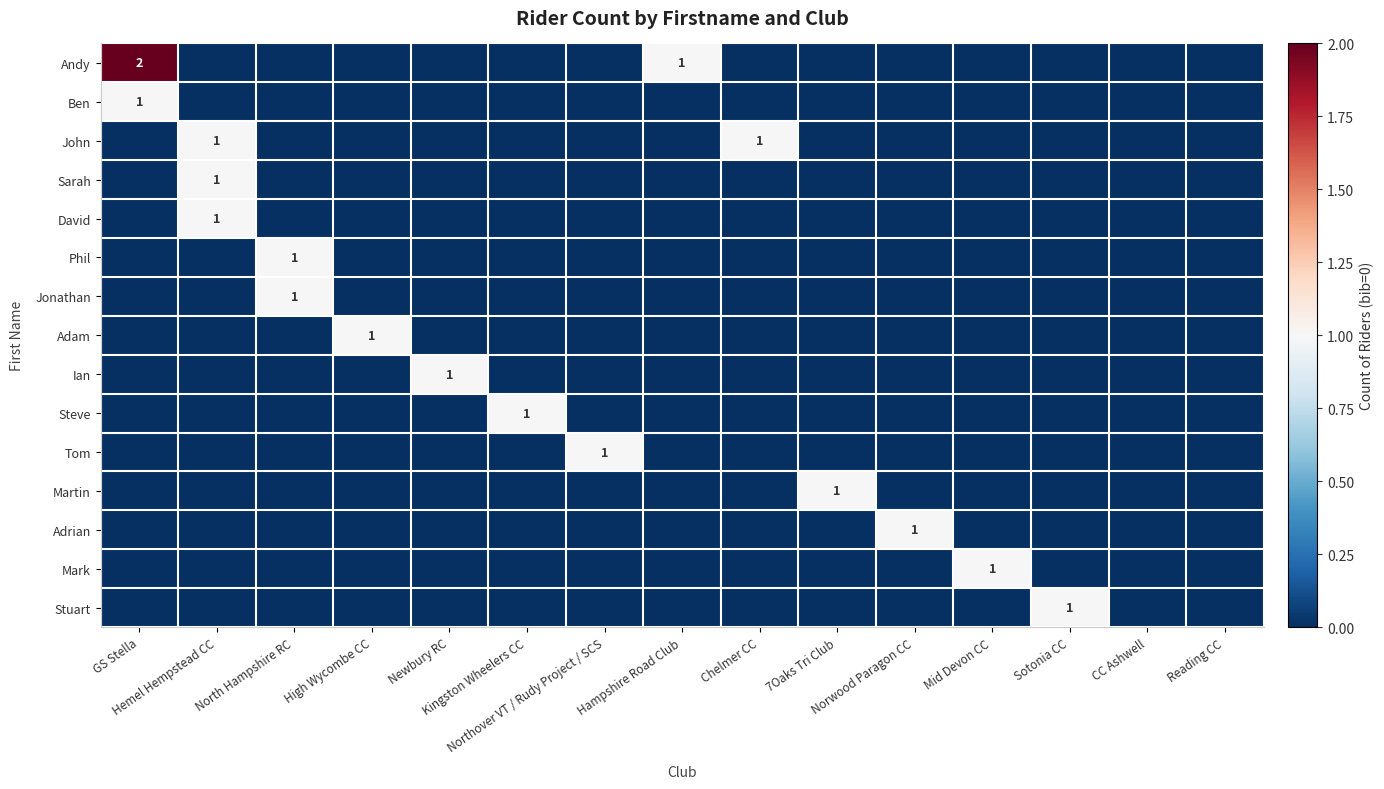

Rank the series by their maximum value, from lowest to highest.

Ben, John, Sarah, David, Phil, Jonathan, Adam, Ian, Steve, Tom, Martin, Adrian, Mark, Stuart, Andy